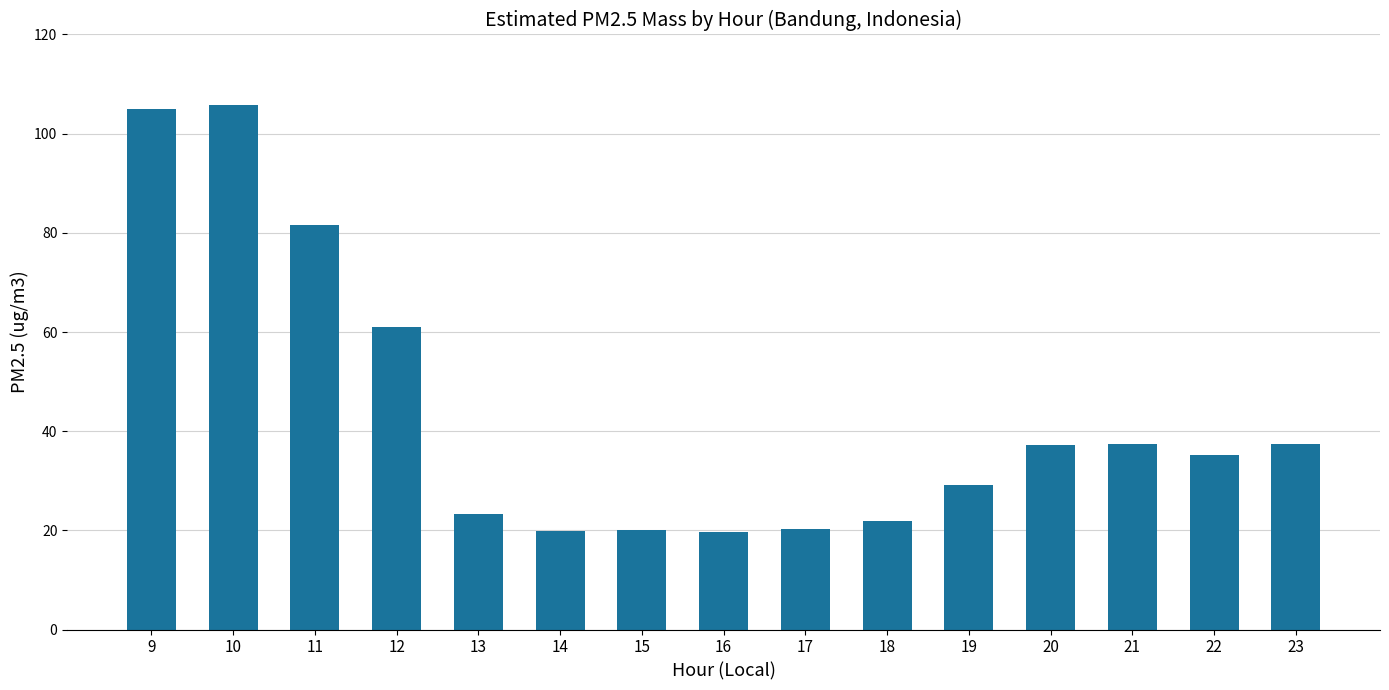

Approximately how many times larger is the value at 10 compared to 12?

1.7